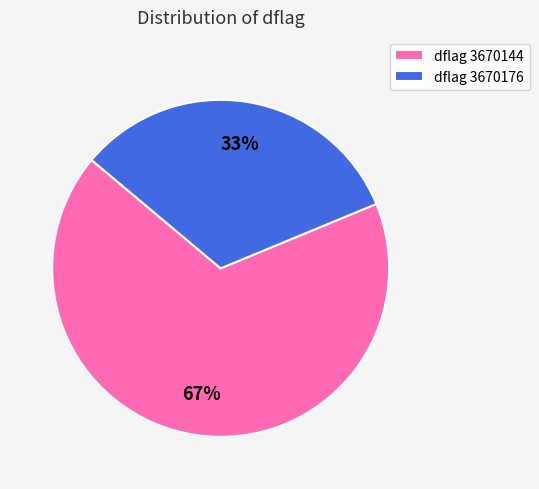

How many slices are in this pie chart?

2